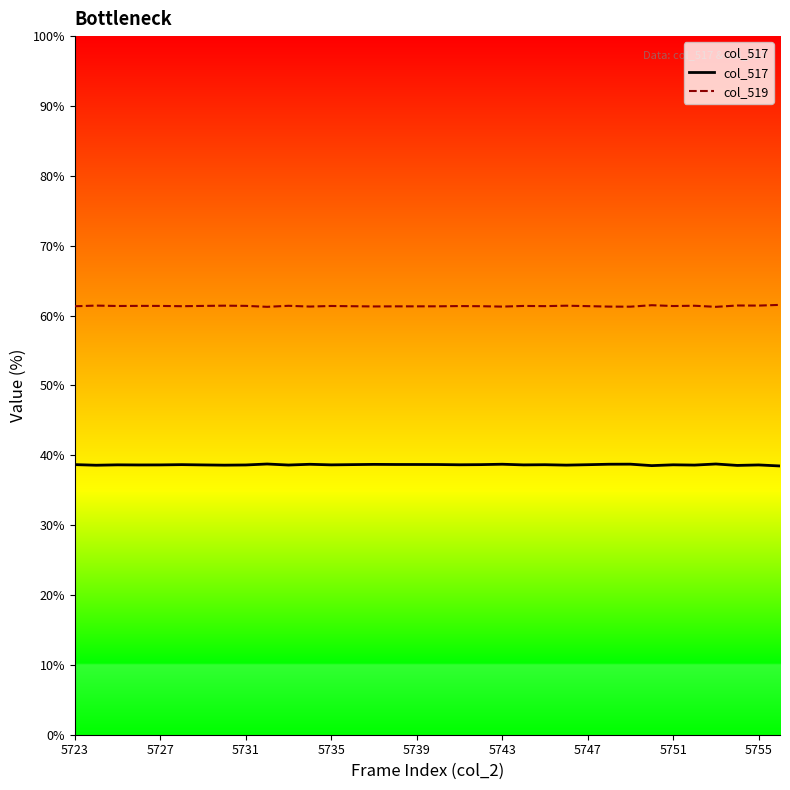

List the series in order of their overall mean, highest first.

col_519, col_517